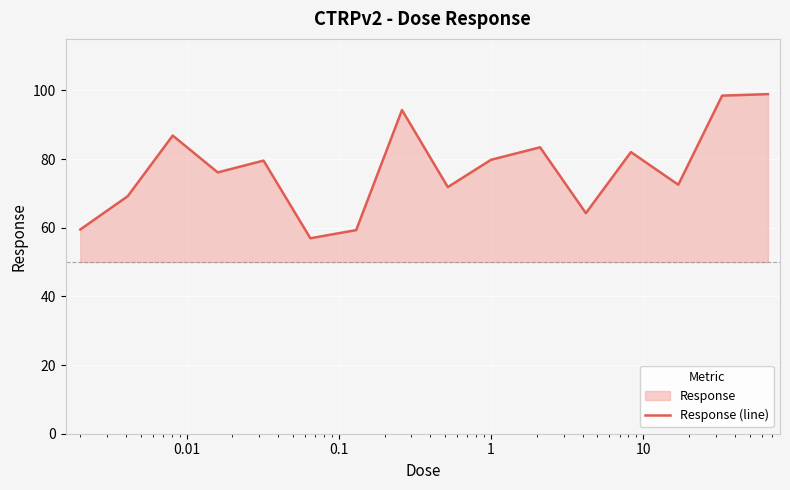

Where is the first local maximum?

0.01